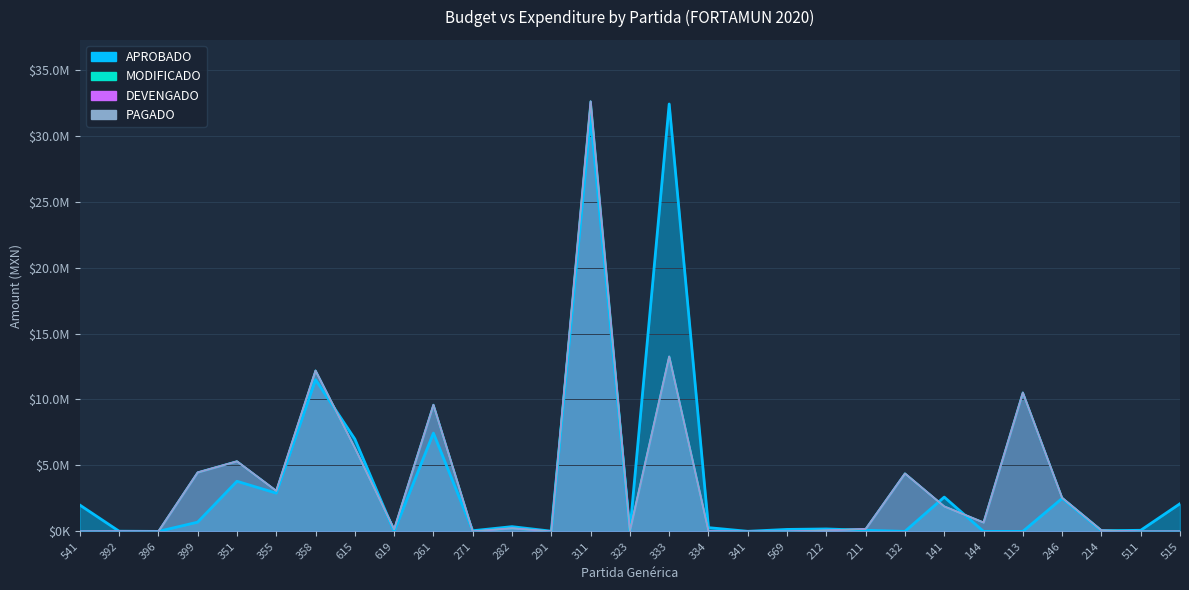

The DEVENGADO series shows 9598180.7 at 261. True or false?

True